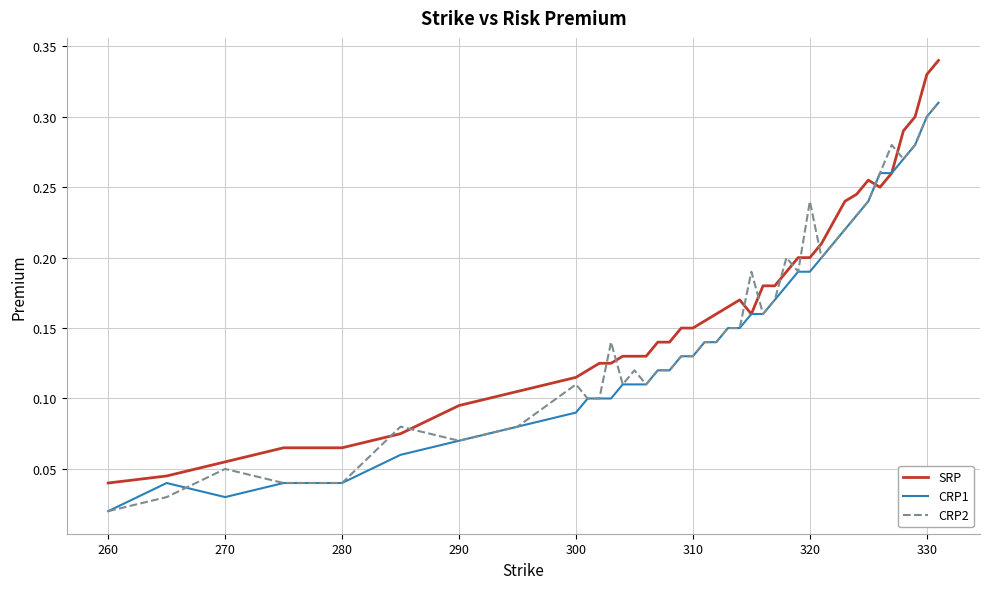

Which series has the largest range (max minus min)?

SRP